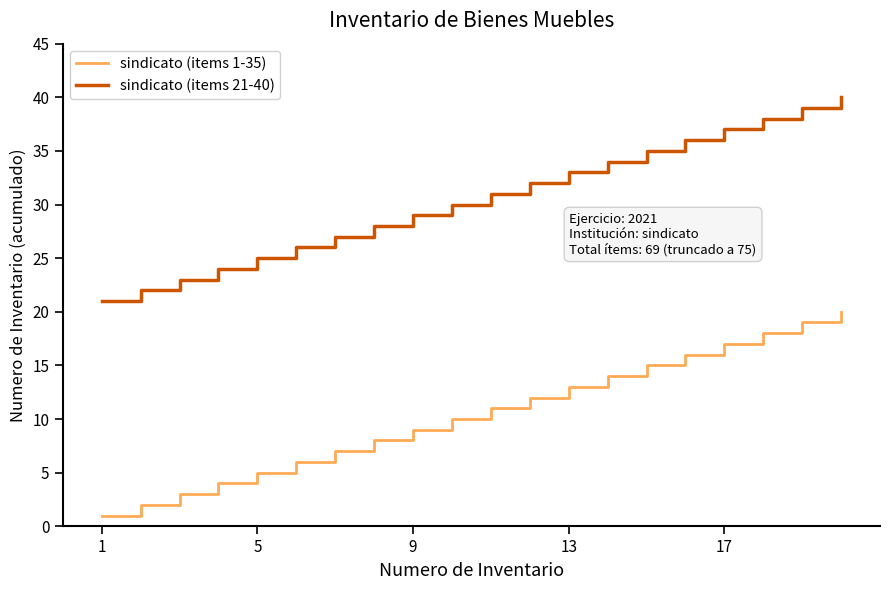

What is the minimum value for sindicato (items 21-40)?

21